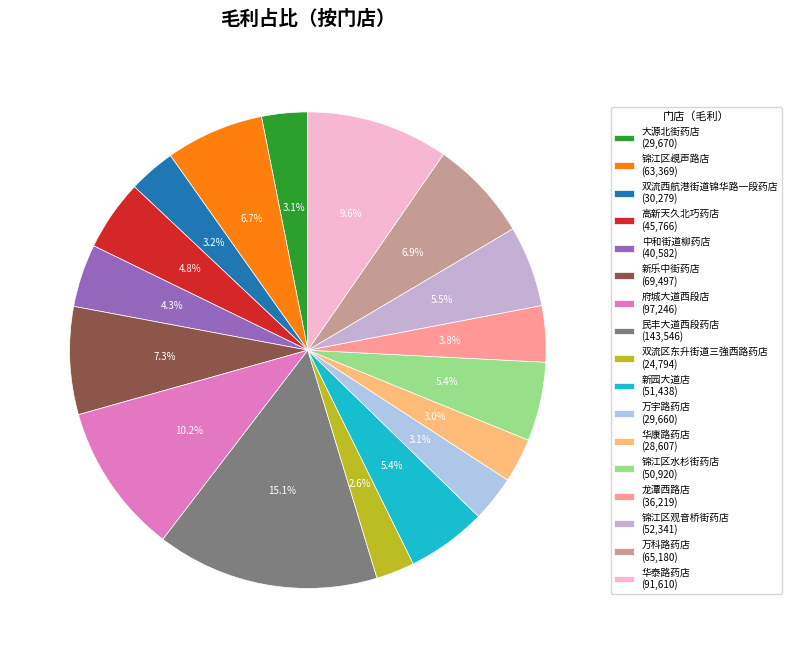

How many slices are in this pie chart?

17